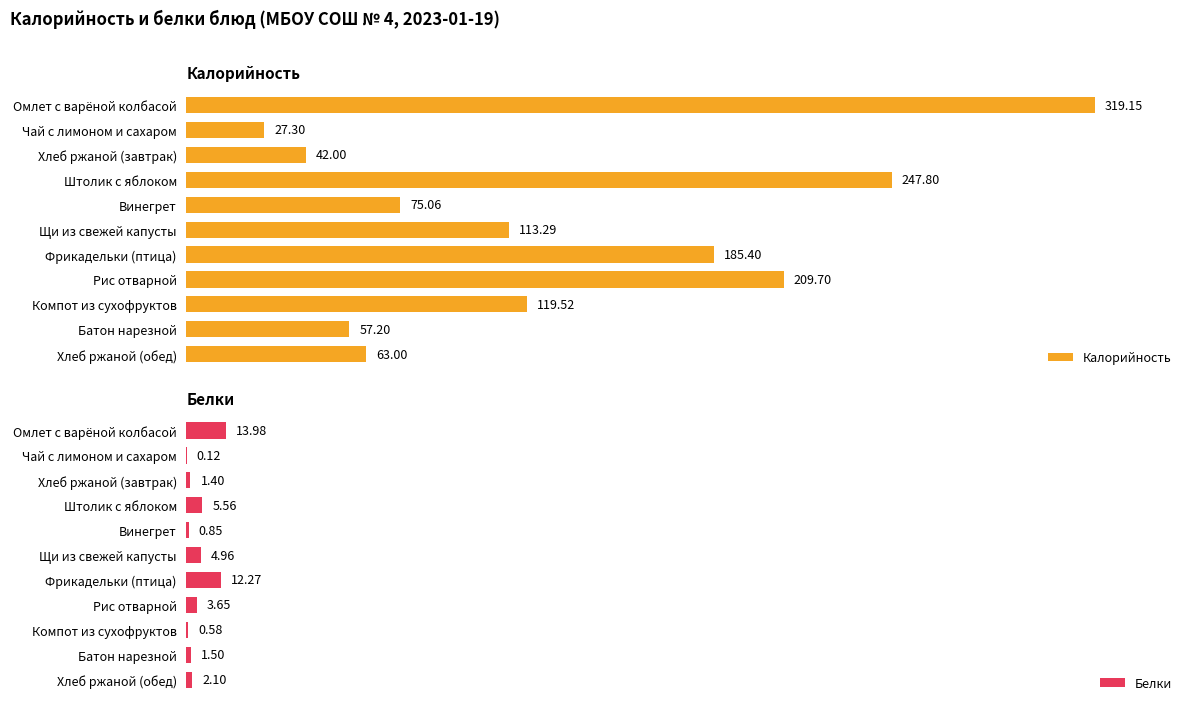

Reading left to right, list all the values displayed in this chart.

Калорийность: 319.1	27.3	42.0	247.8	75.1	113.3	185.4	209.7	119.5	57.2	63.0
Белки: 14.0	0.1	1.4	5.6	0.8	5.0	12.3	3.6	0.6	1.5	2.1